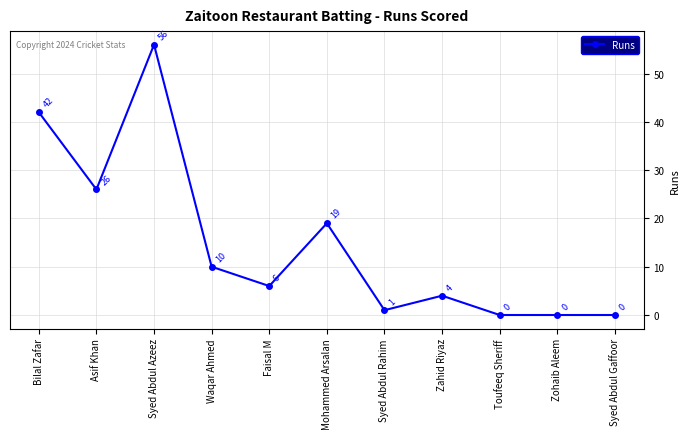

How many data points are less than 6?

5